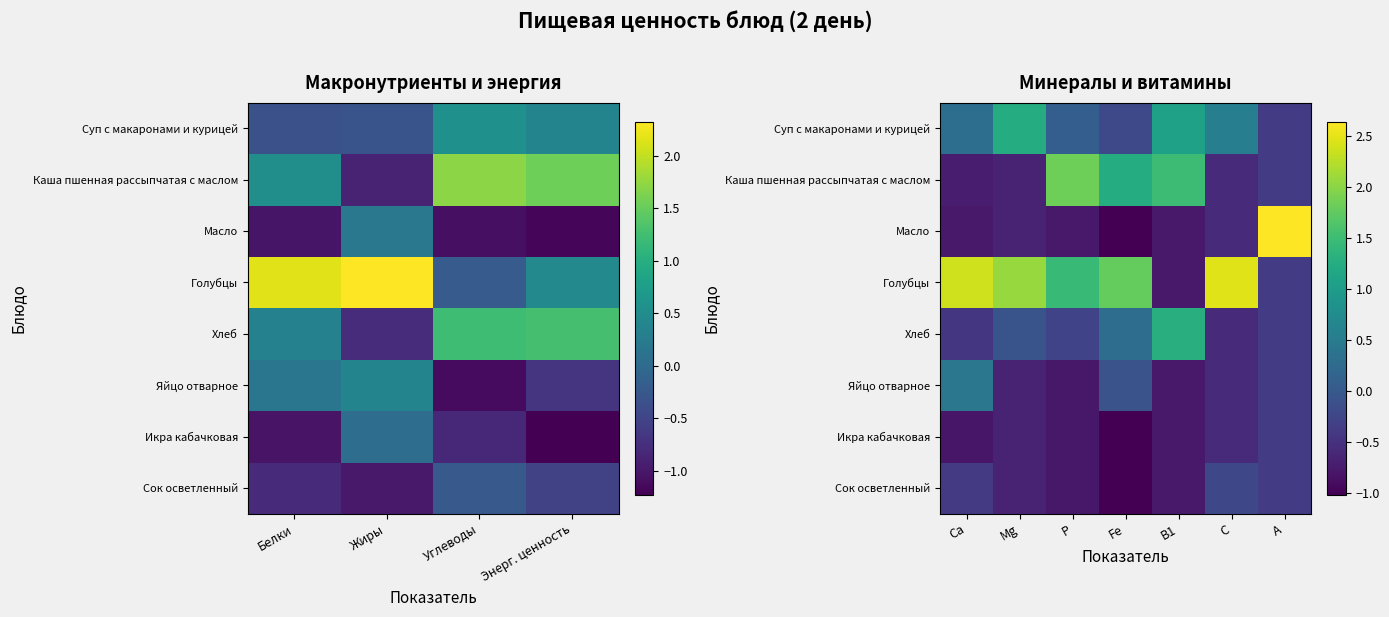

True or false: Сок осветленный has a value of -1.0 at Mg.

False